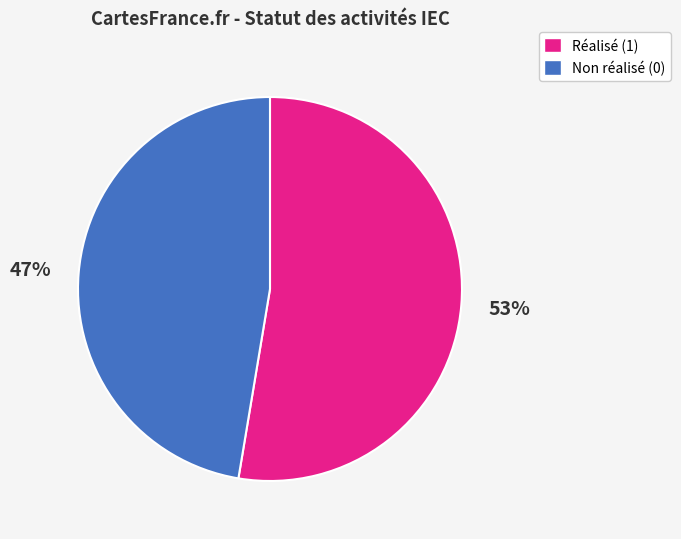

Rank the categories by value from highest to lowest.

Réalisé (1), Non réalisé (0)